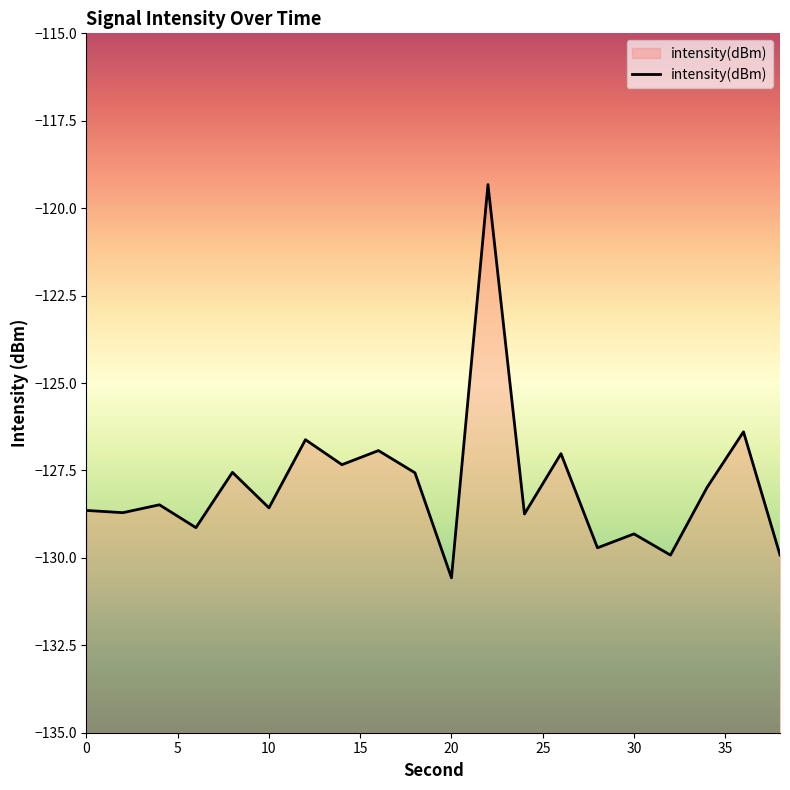

What is the average value?

-127.9